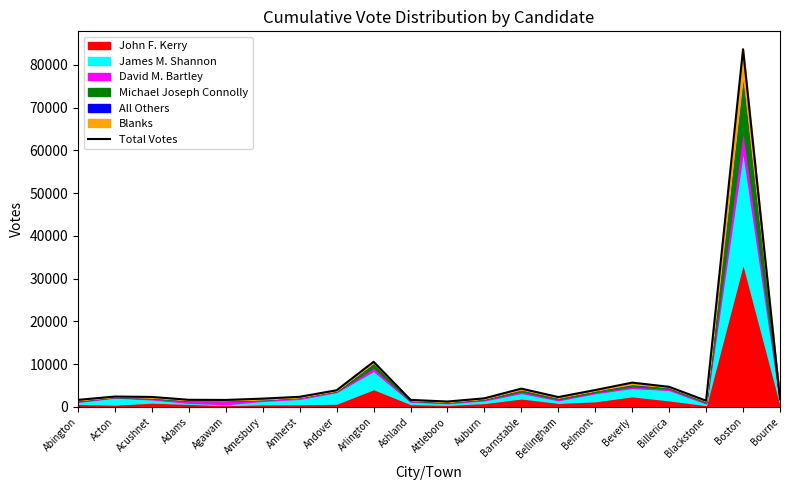

Count the number of categories in the chart.

20